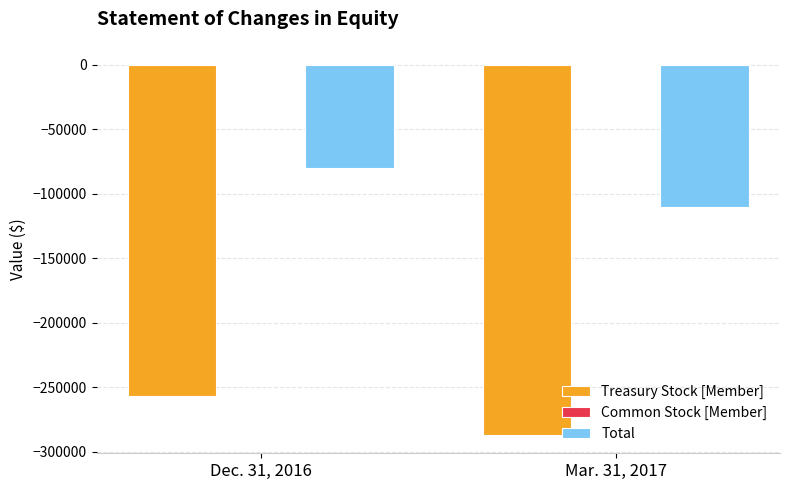

How many series are shown in this chart?

3